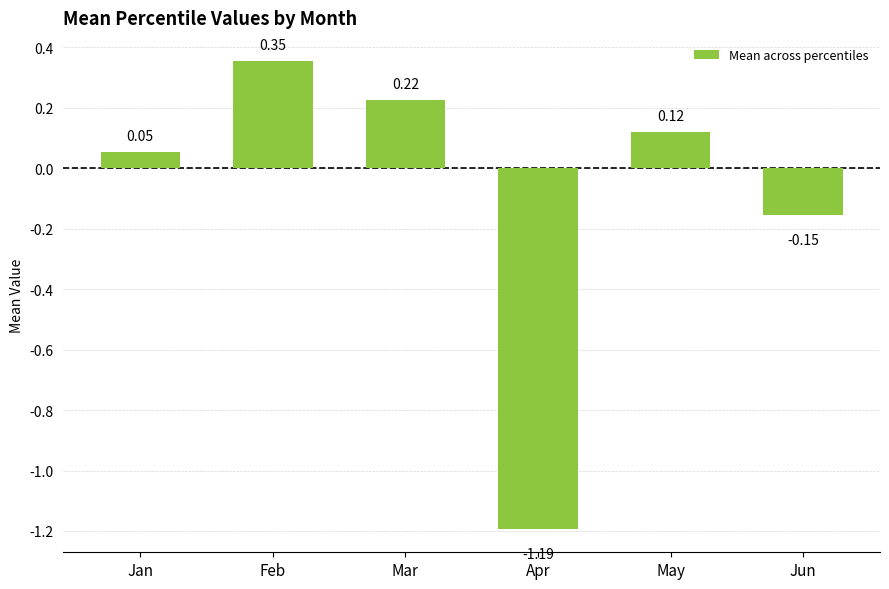

What is the sum of all values?

-0.6